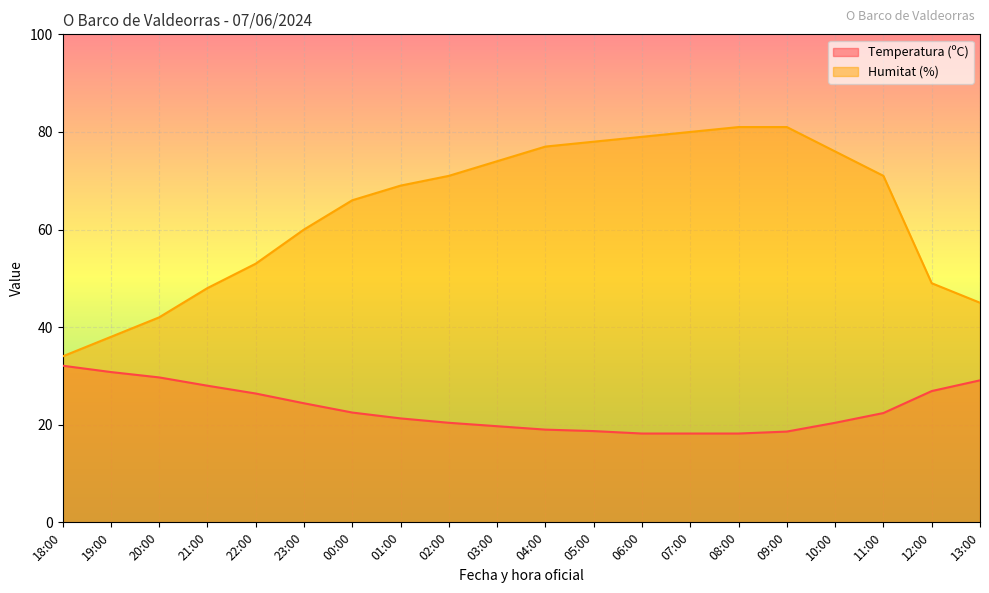

Read the Temperatura (ºC) value at 05:00.

18.7